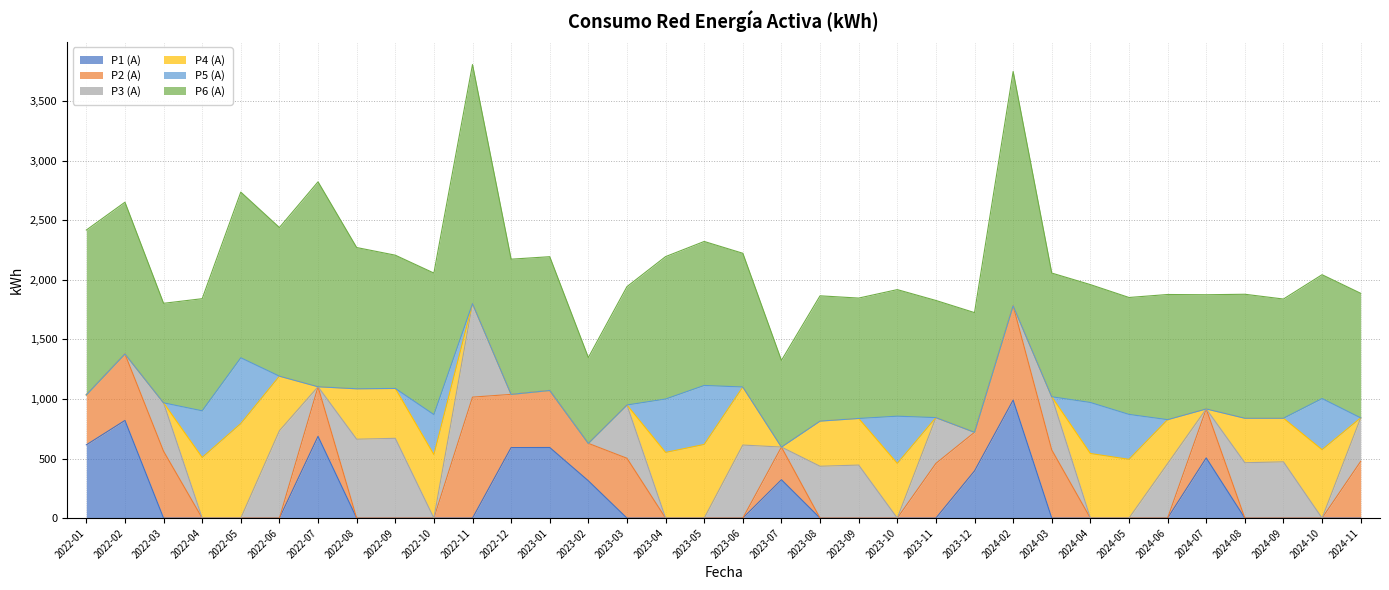

What is the difference between the second highest and minimum values in the P4 (A) series?

618.0